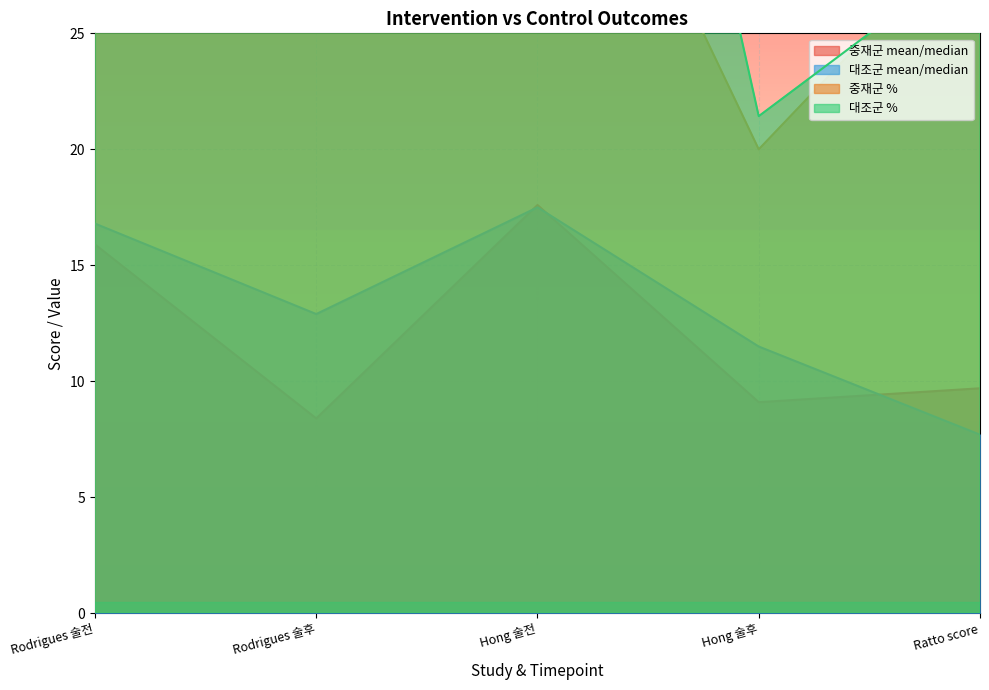

Is it true that 중재군 mean/median equals 5.3 at Hong 술후?

False